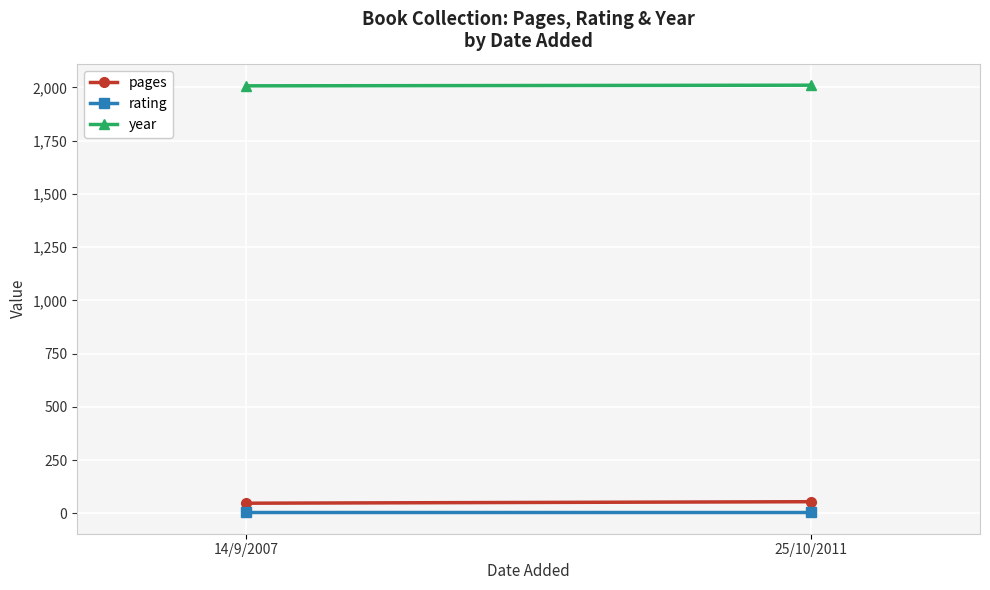

Which series has the largest total across all categories?

year